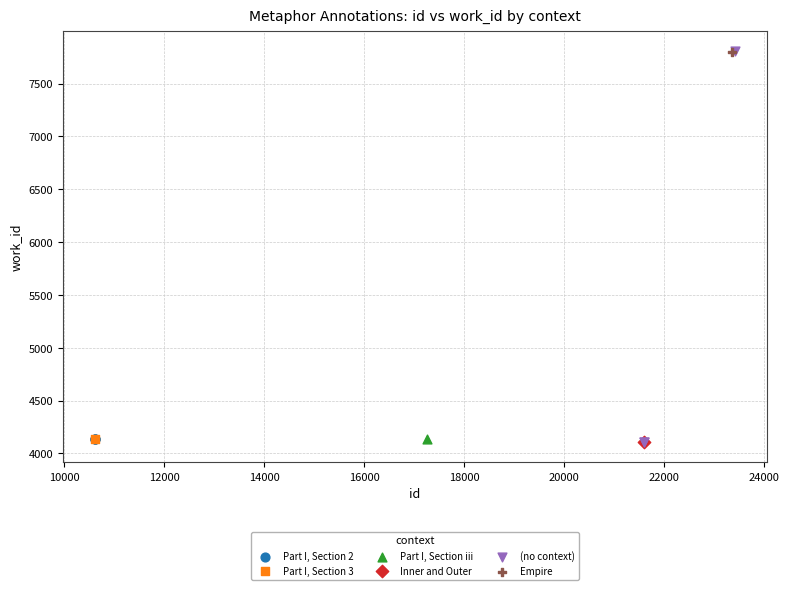

What are all the series names shown in the legend?

Part I, Section 2, Part I, Section 3, Part I, Section iii, Inner and Outer, (no context), Empire